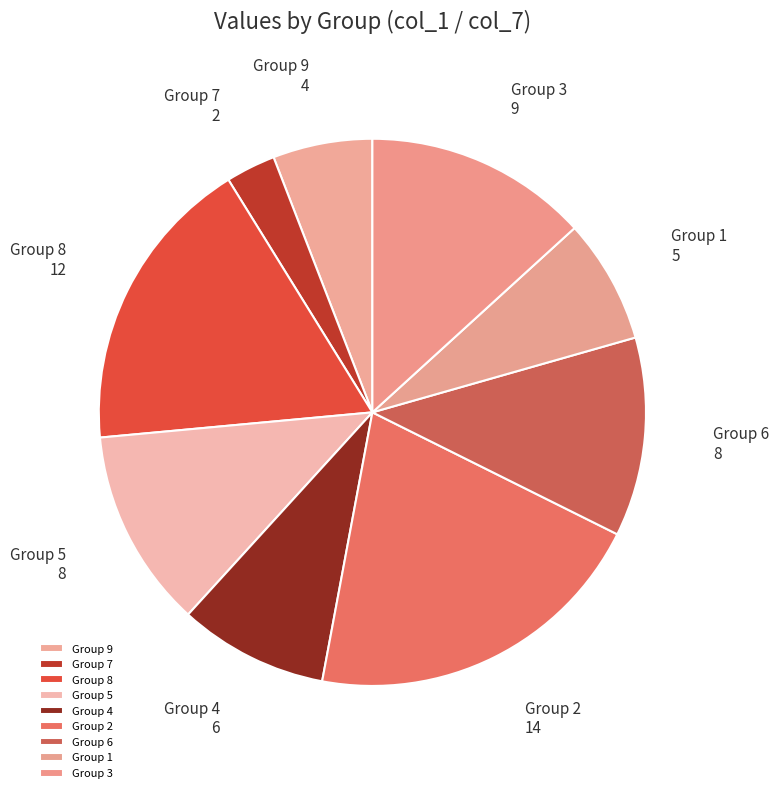

Which has a higher value, Group 7 or Group 5?

Group 5